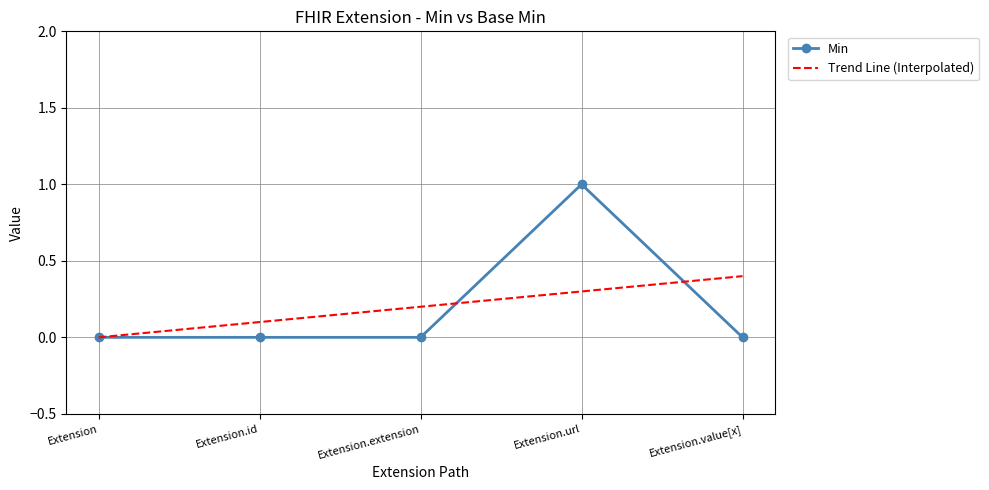

The value of Min at Extension.id is 1. True or false?

False